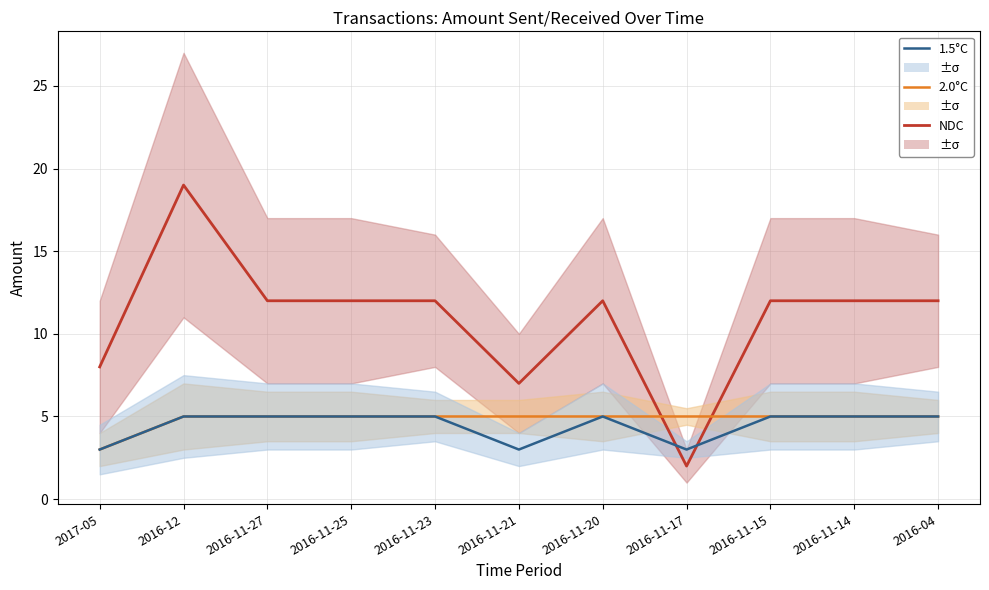

What is the maximum value shown in the chart?

19